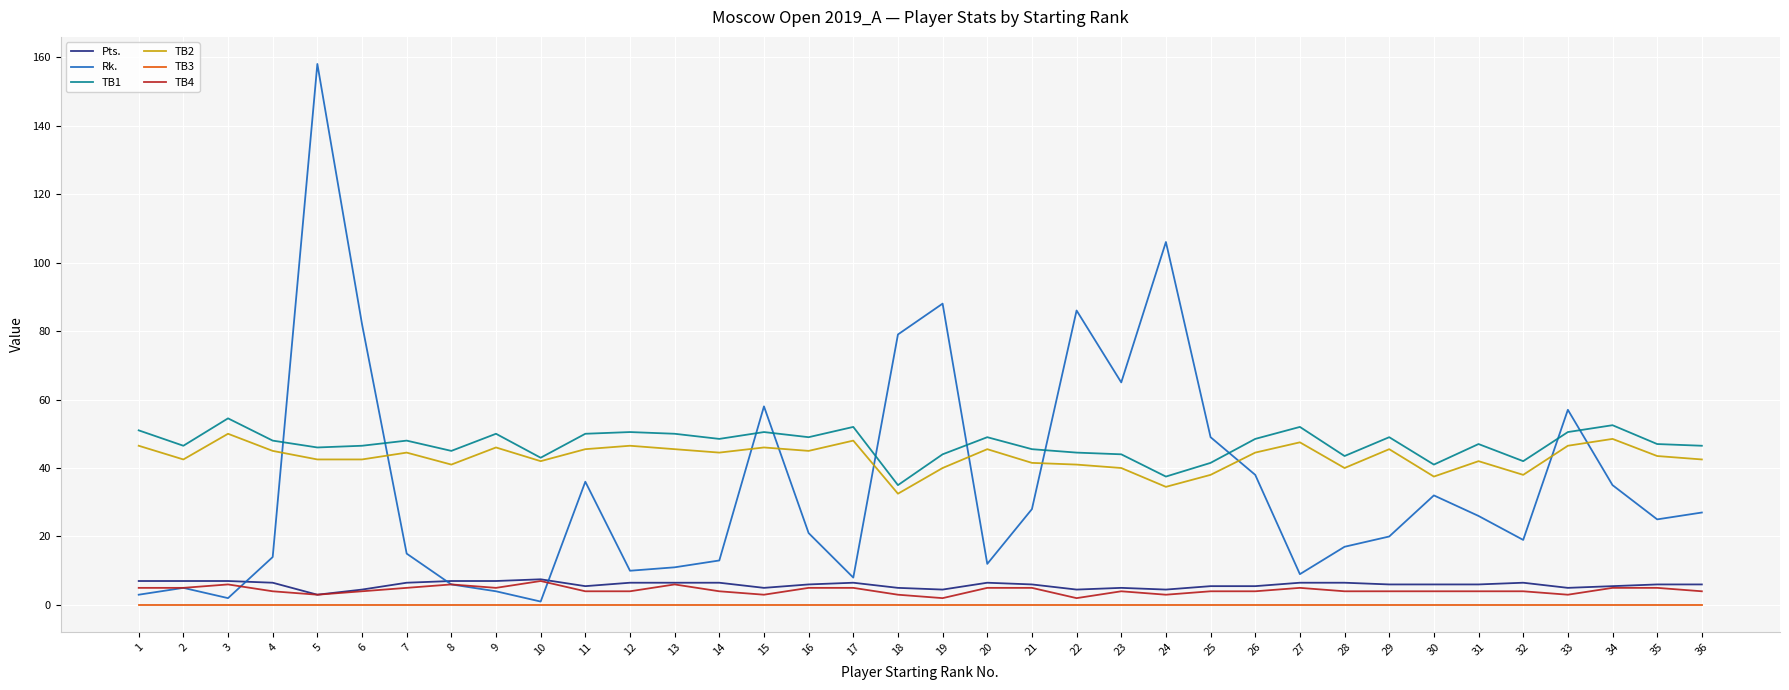

The TB4 series shows 2.0 at 19. True or false?

True